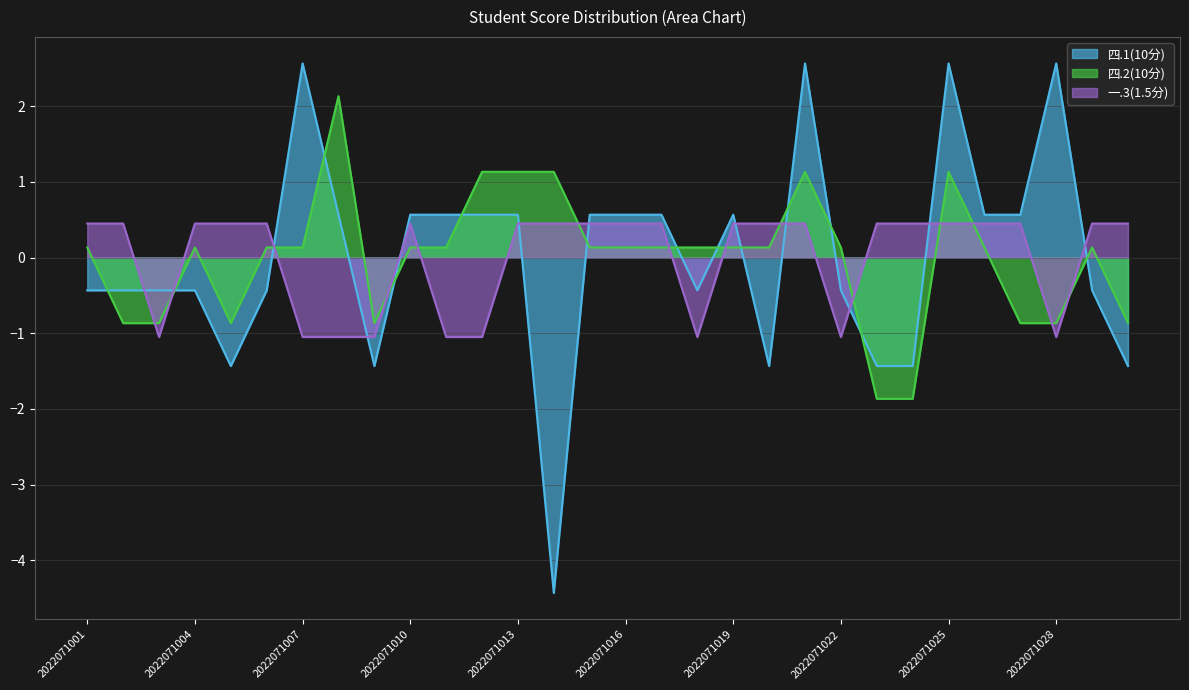

Where is the first local minimum for 四.1(10分)?

2022071005